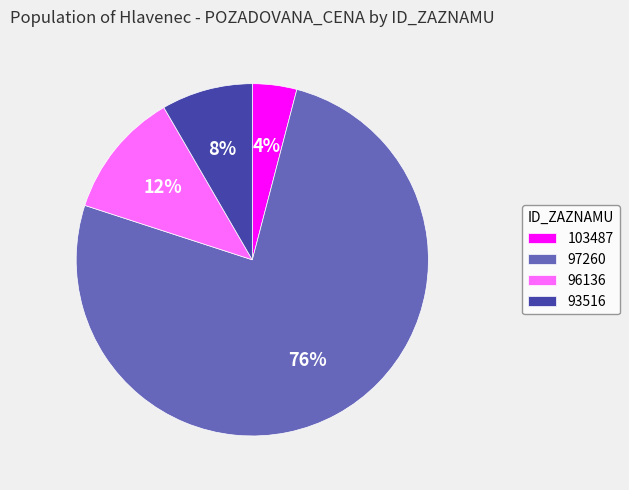

Which has a higher value, 97260 or 96136?

97260